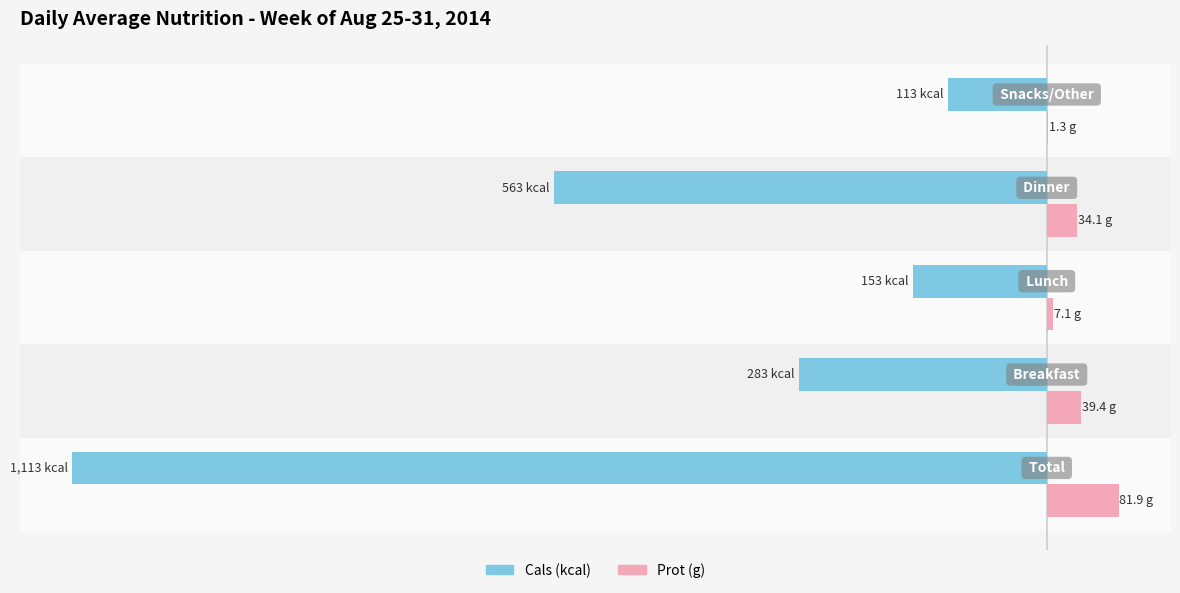

What are all the series names shown in the legend?

Cals (kcal), Prot (g)